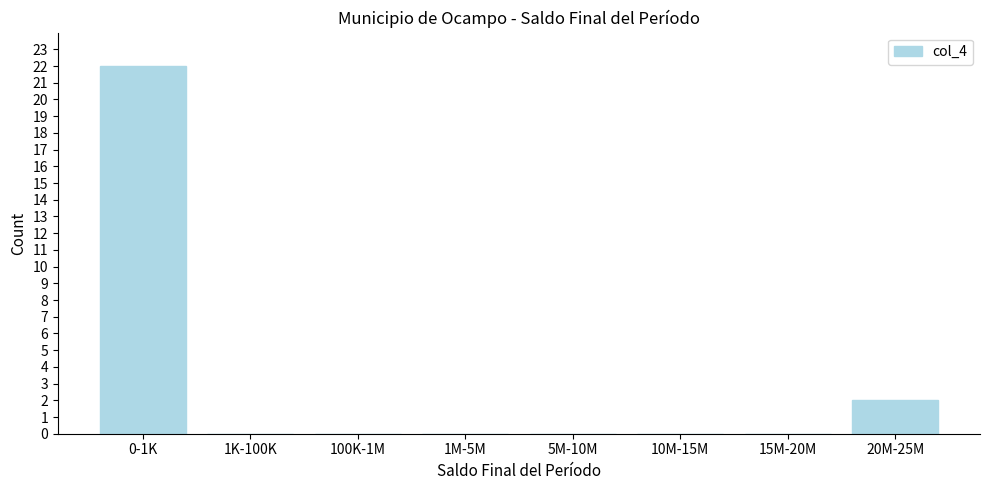

Which category has the highest value across all series?

0-1K